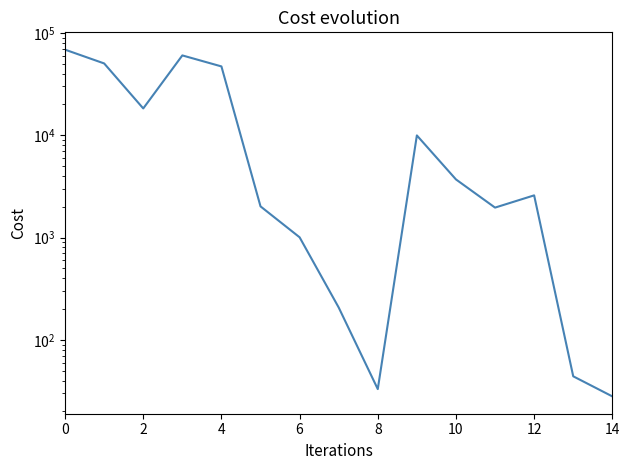

Does the chart have visible grid lines?

No